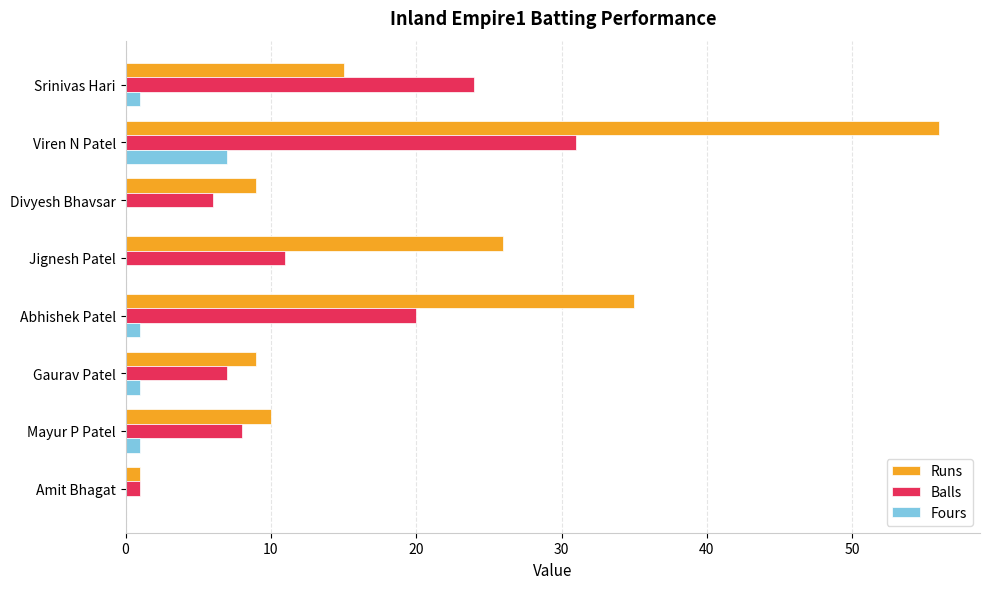

The Runs series shows 4 at Srinivas Hari. True or false?

False